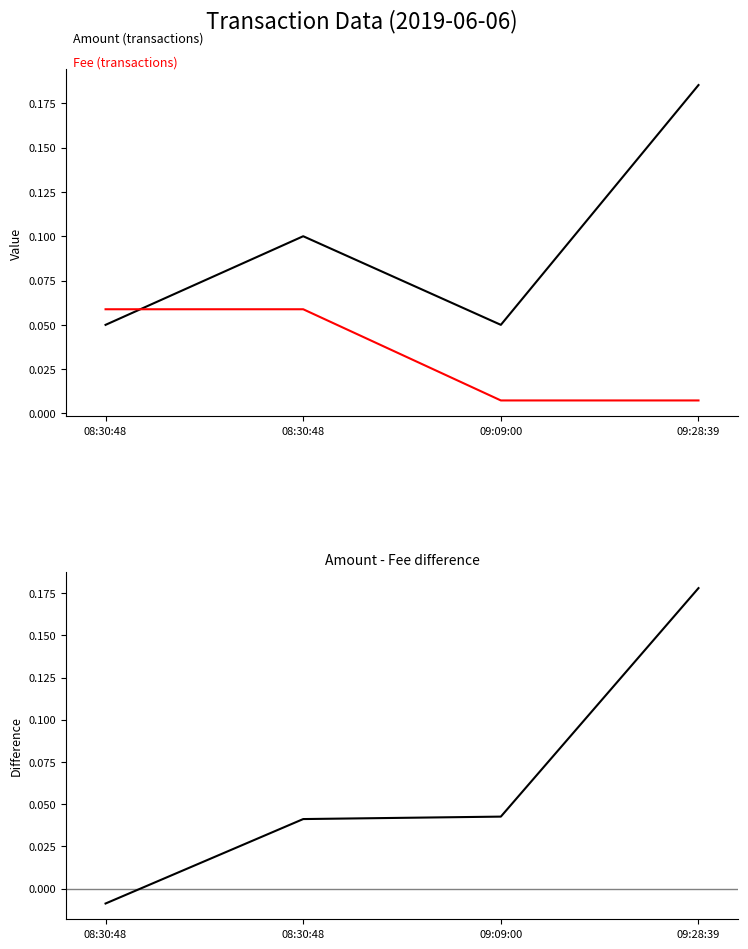

Reading right to left, transcribe all the data shown in this chart.

Amount: 09:28:39=0.2	09:09:00=0.1	08:30:48=0.1	08:30:48=0.1
Fee: 09:28:39=0.0	09:09:00=0.0	08:30:48=0.1	08:30:48=0.1
Amount - Fee: 09:28:39=0.2	09:09:00=0.0	08:30:48=0.0	08:30:48=-0.0